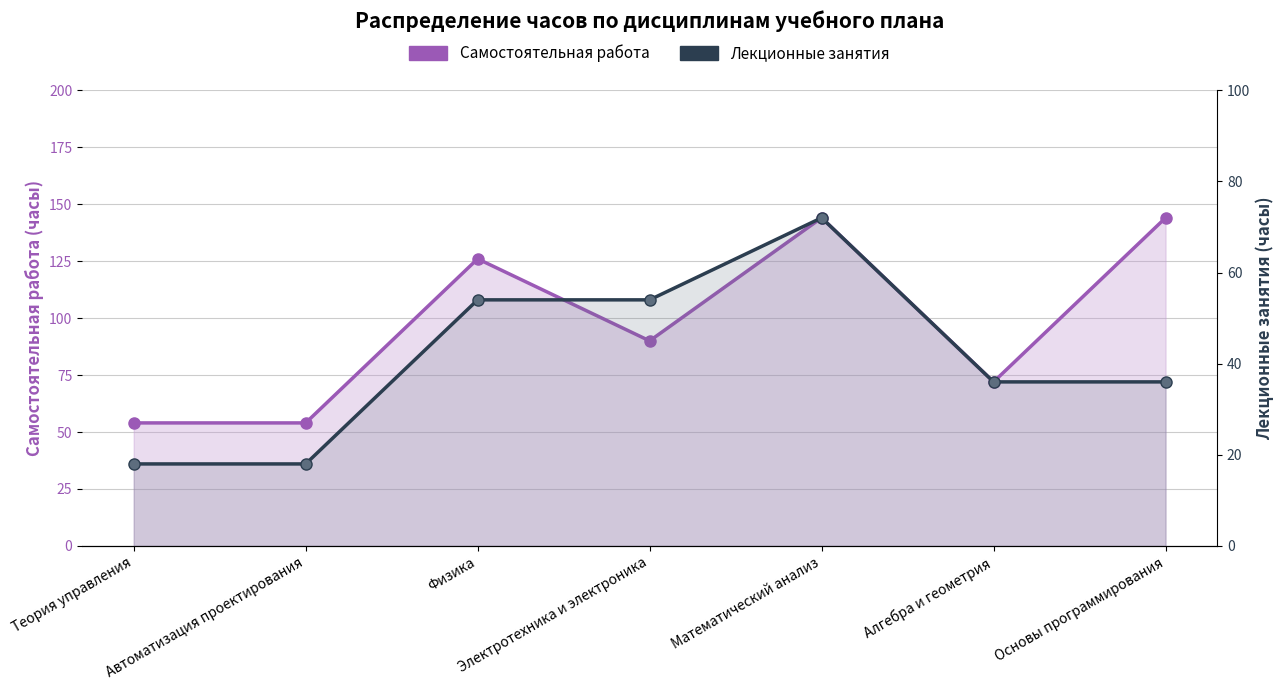

Reading right to left, list all the values displayed in this chart.

Самостоятельная работа: 144	72	144	90	126	54	54
Лекционные занятия: 36	36	72	54	54	18	18